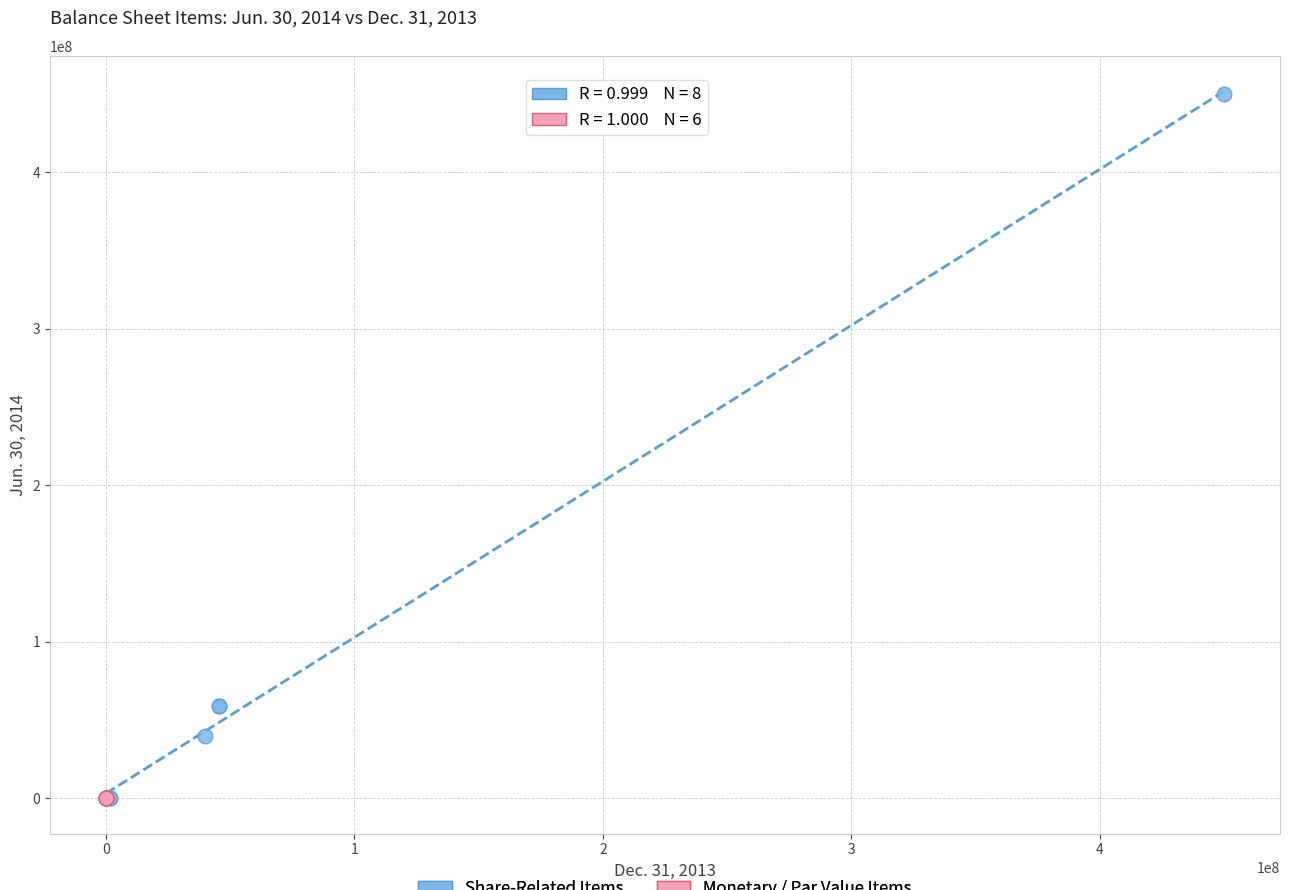

Which series reaches the maximum Y coordinate?

Share-Related Items